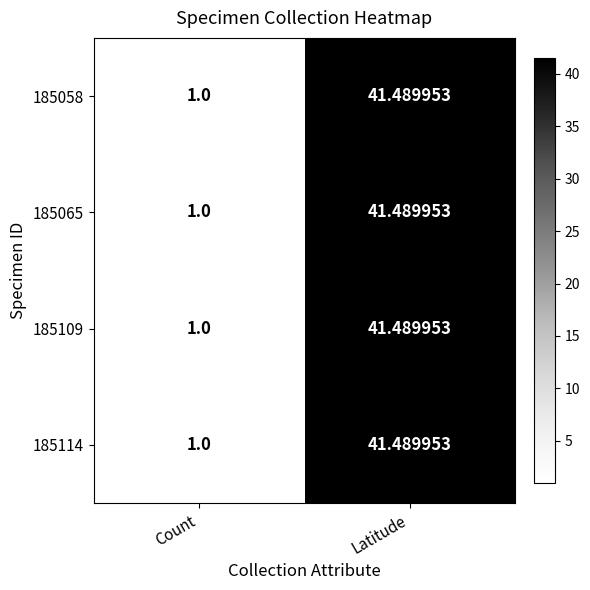

At which label does 185065 reach its peak?

Latitude